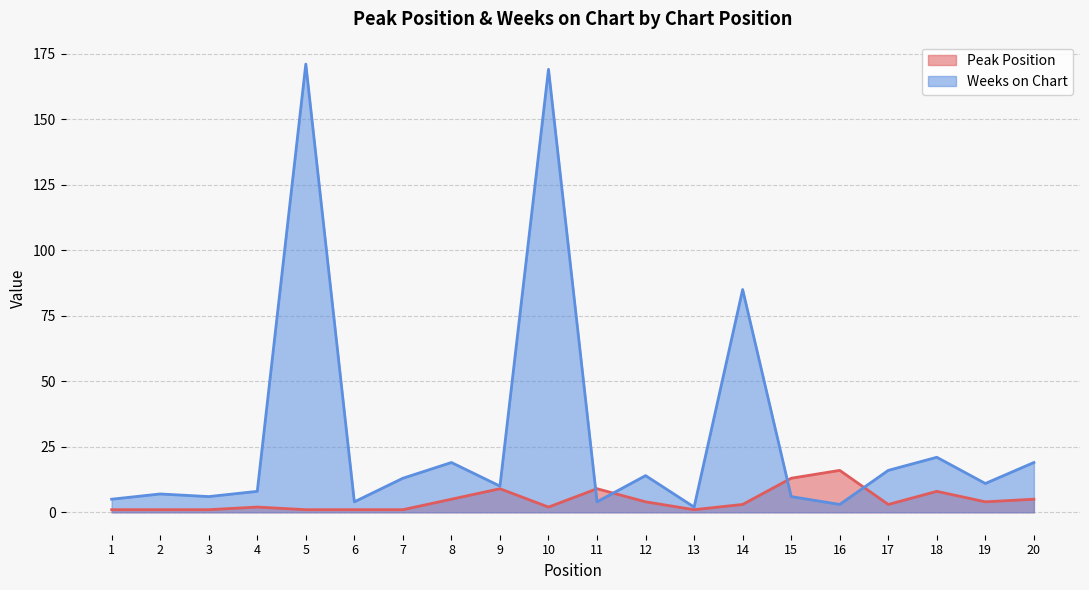

Reading left to right, extract all data points from this chart.

Peak Position: 1	1	1	2	1	1	1	5	9	2	9	4	1	3	13	16	3	8	4	5
Weeks on Chart: 5	7	6	8	171	4	13	19	10	169	4	14	2	85	6	3	16	21	11	19